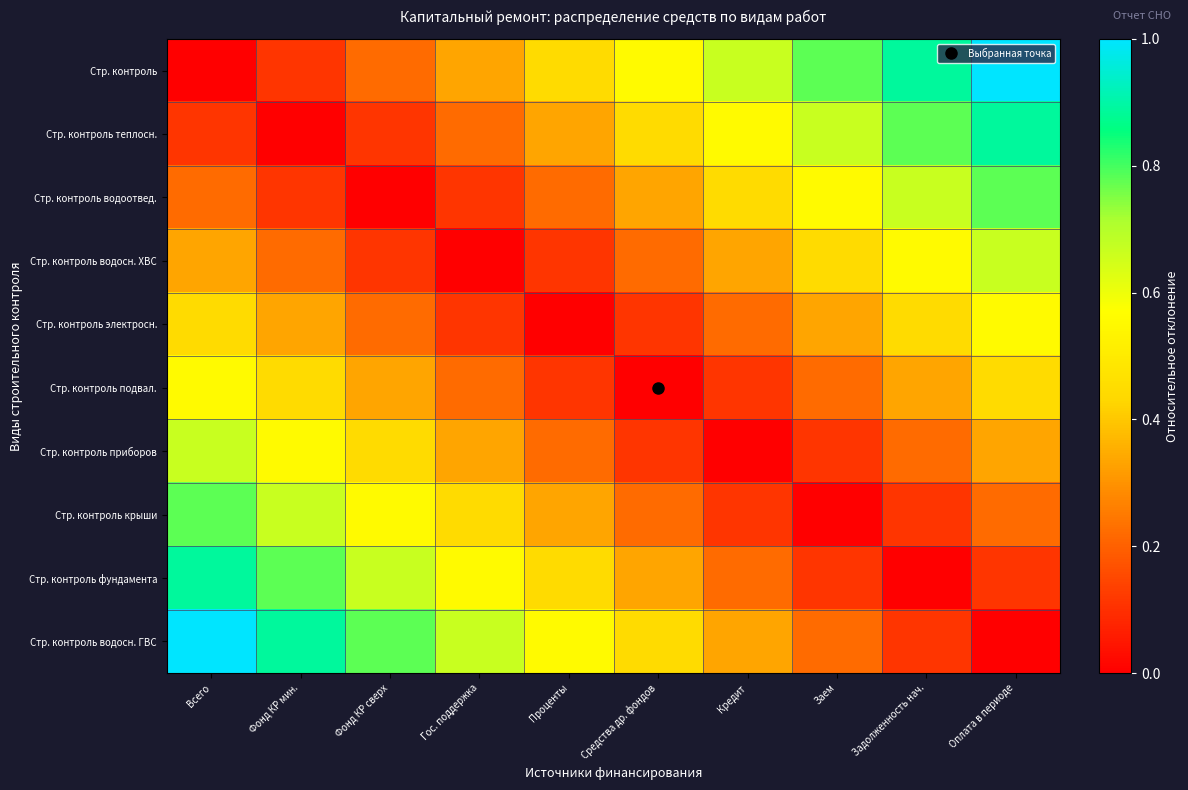

Reading left to right, what are all the values shown in this chart?

Стр. контроль: Всего=0.0	Фонд КР мин.=0.1	Фонд КР сверх=0.2	Гос. поддержка=0.3	Проценты=0.4	Средства др. фондов=0.6	Кредит=0.7	Заем=0.8	Задолженность нач.=0.9	Оплата в периоде=1.0
Стр. контроль теплосн.: Всего=0.1	Фонд КР мин.=0.0	Фонд КР сверх=0.1	Гос. поддержка=0.2	Проценты=0.3	Средства др. фондов=0.4	Кредит=0.6	Заем=0.7	Задолженность нач.=0.8	Оплата в периоде=0.9
Стр. контроль водоотвед.: Всего=0.2	Фонд КР мин.=0.1	Фонд КР сверх=0.0	Гос. поддержка=0.1	Проценты=0.2	Средства др. фондов=0.3	Кредит=0.4	Заем=0.6	Задолженность нач.=0.7	Оплата в периоде=0.8
Стр. контроль водосн. ХВС: Всего=0.3	Фонд КР мин.=0.2	Фонд КР сверх=0.1	Гос. поддержка=0.0	Проценты=0.1	Средства др. фондов=0.2	Кредит=0.3	Заем=0.4	Задолженность нач.=0.6	Оплата в периоде=0.7
Стр. контроль электросн.: Всего=0.4	Фонд КР мин.=0.3	Фонд КР сверх=0.2	Гос. поддержка=0.1	Проценты=0.0	Средства др. фондов=0.1	Кредит=0.2	Заем=0.3	Задолженность нач.=0.4	Оплата в периоде=0.6
Стр. контроль подвал.: Всего=0.6	Фонд КР мин.=0.4	Фонд КР сверх=0.3	Гос. поддержка=0.2	Проценты=0.1	Средства др. фондов=0.0	Кредит=0.1	Заем=0.2	Задолженность нач.=0.3	Оплата в периоде=0.4
Стр. контроль приборов: Всего=0.7	Фонд КР мин.=0.6	Фонд КР сверх=0.4	Гос. поддержка=0.3	Проценты=0.2	Средства др. фондов=0.1	Кредит=0.0	Заем=0.1	Задолженность нач.=0.2	Оплата в периоде=0.3
Стр. контроль крыши: Всего=0.8	Фонд КР мин.=0.7	Фонд КР сверх=0.6	Гос. поддержка=0.4	Проценты=0.3	Средства др. фондов=0.2	Кредит=0.1	Заем=0.0	Задолженность нач.=0.1	Оплата в периоде=0.2
Стр. контроль фундамента: Всего=0.9	Фонд КР мин.=0.8	Фонд КР сверх=0.7	Гос. поддержка=0.6	Проценты=0.4	Средства др. фондов=0.3	Кредит=0.2	Заем=0.1	Задолженность нач.=0.0	Оплата в периоде=0.1
Стр. контроль водосн. ГВС: Всего=1.0	Фонд КР мин.=0.9	Фонд КР сверх=0.8	Гос. поддержка=0.7	Проценты=0.6	Средства др. фондов=0.4	Кредит=0.3	Заем=0.2	Задолженность нач.=0.1	Оплата в периоде=0.0